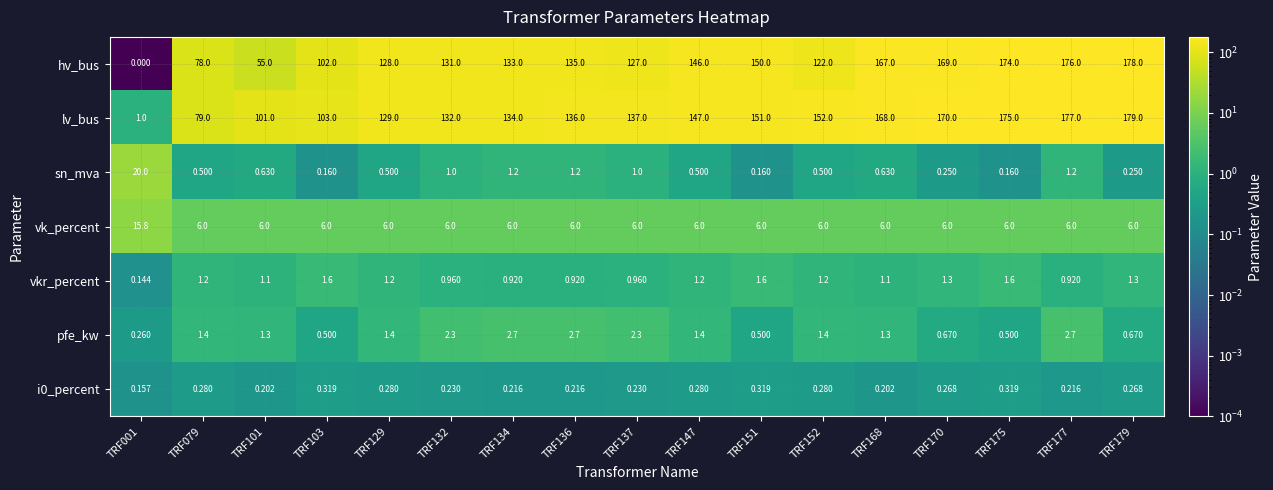

Which series has the largest total across all categories?

lv_bus